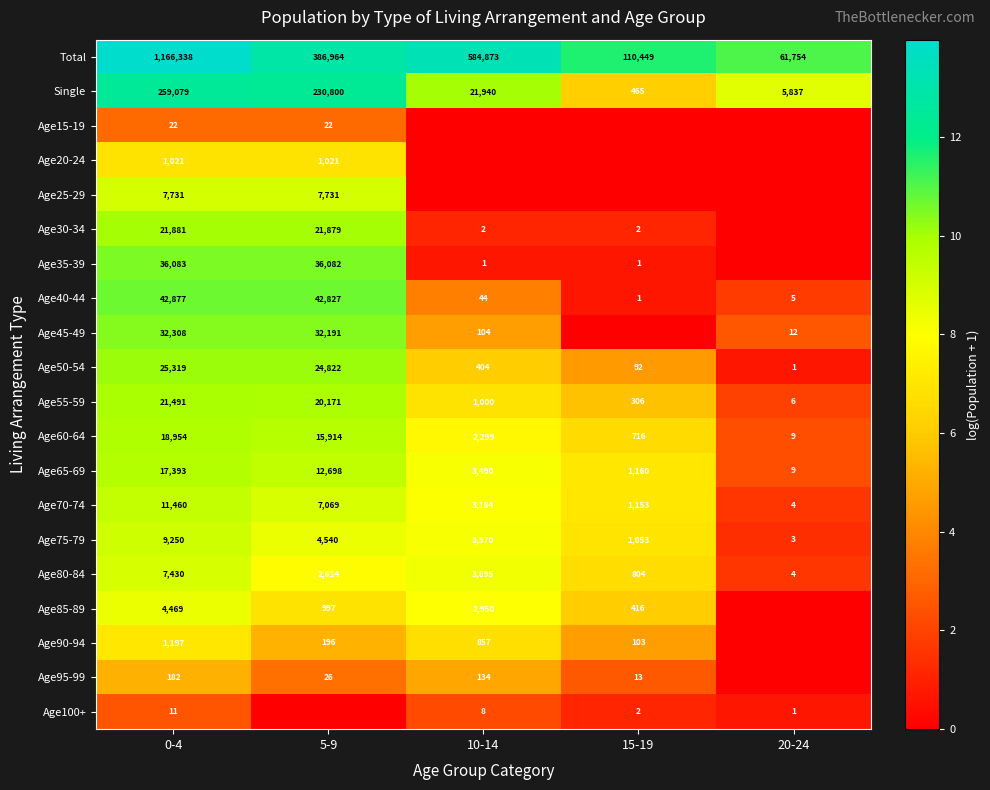

What is the spread (max minus min) of values at 0-4?

1166327